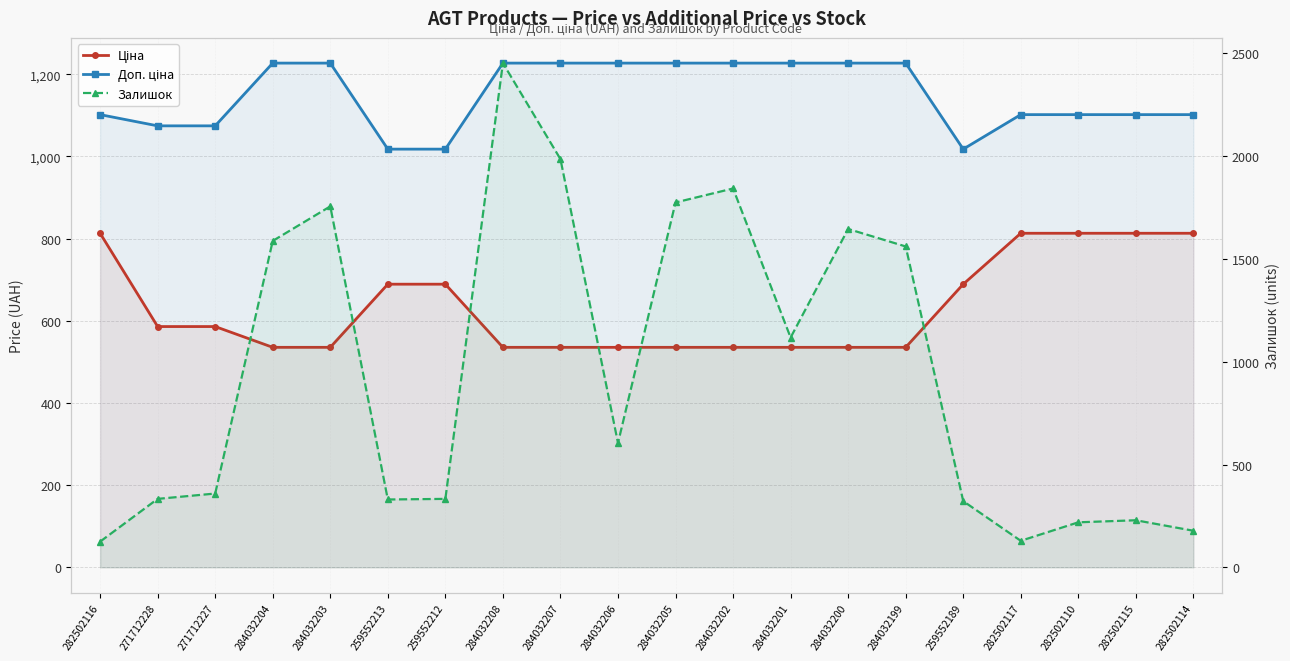

How many categories are shown in the chart?

20